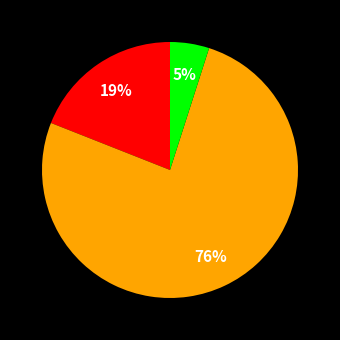

Does any single category account for the majority?

Yes